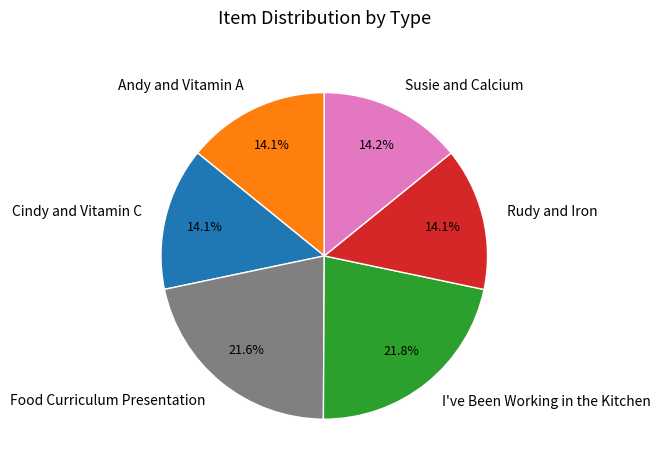

Is it true that Andy and Vitamin A is 14% of the pie?

True